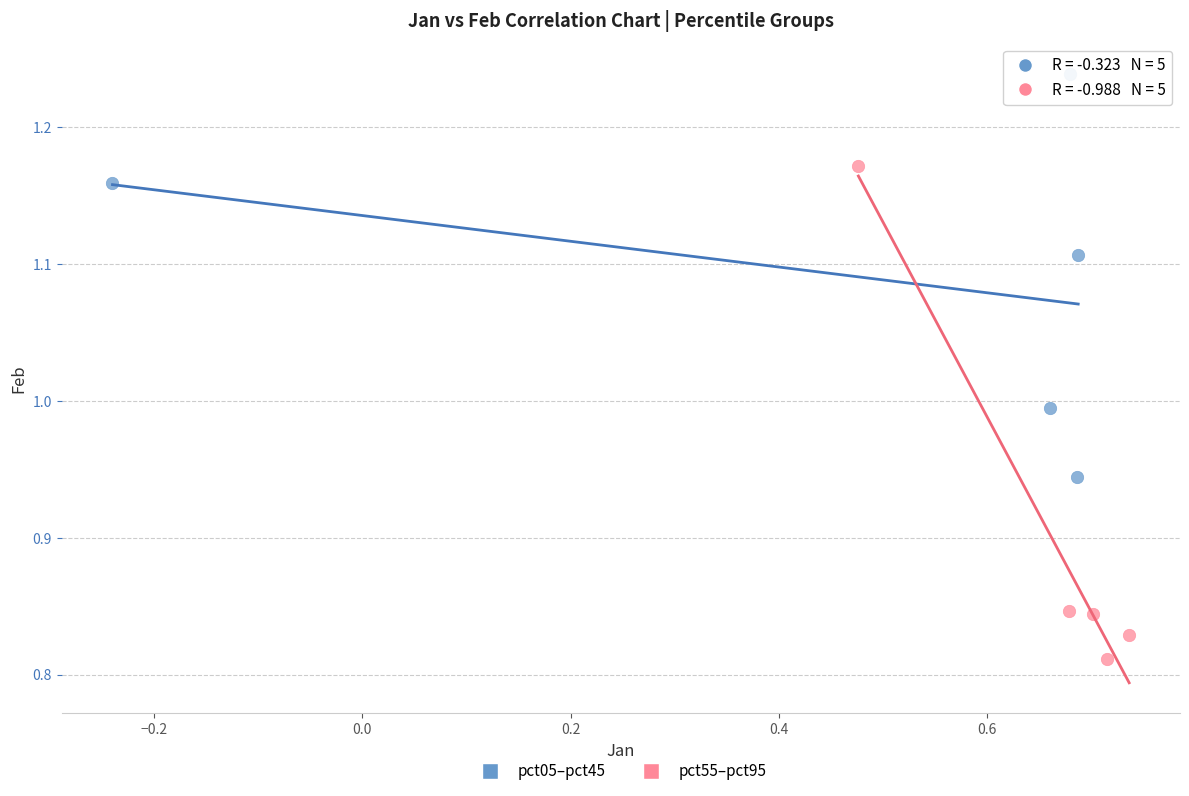

Which series contains the lowest Y value?

pct55–pct95